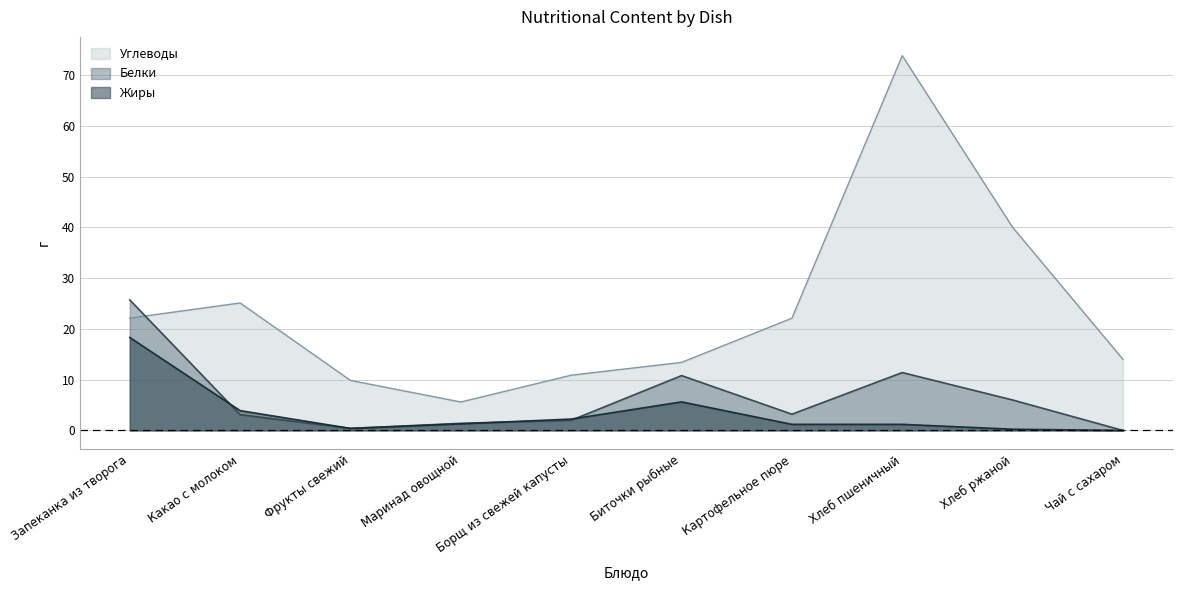

What is the difference between the highest and lowest values at Хлеб пшеничный?

72.6